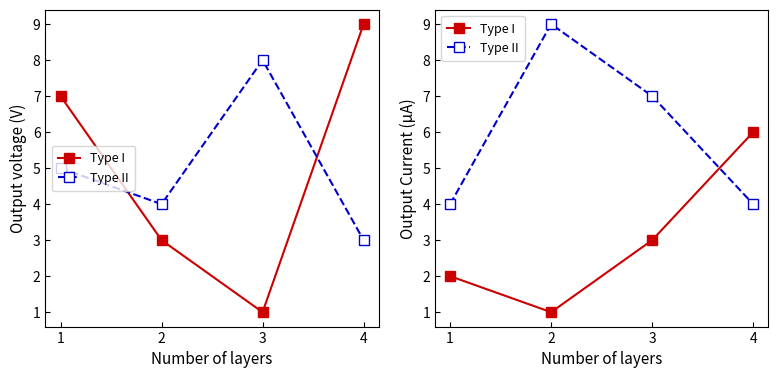

What is the total value across all series at 4?

10